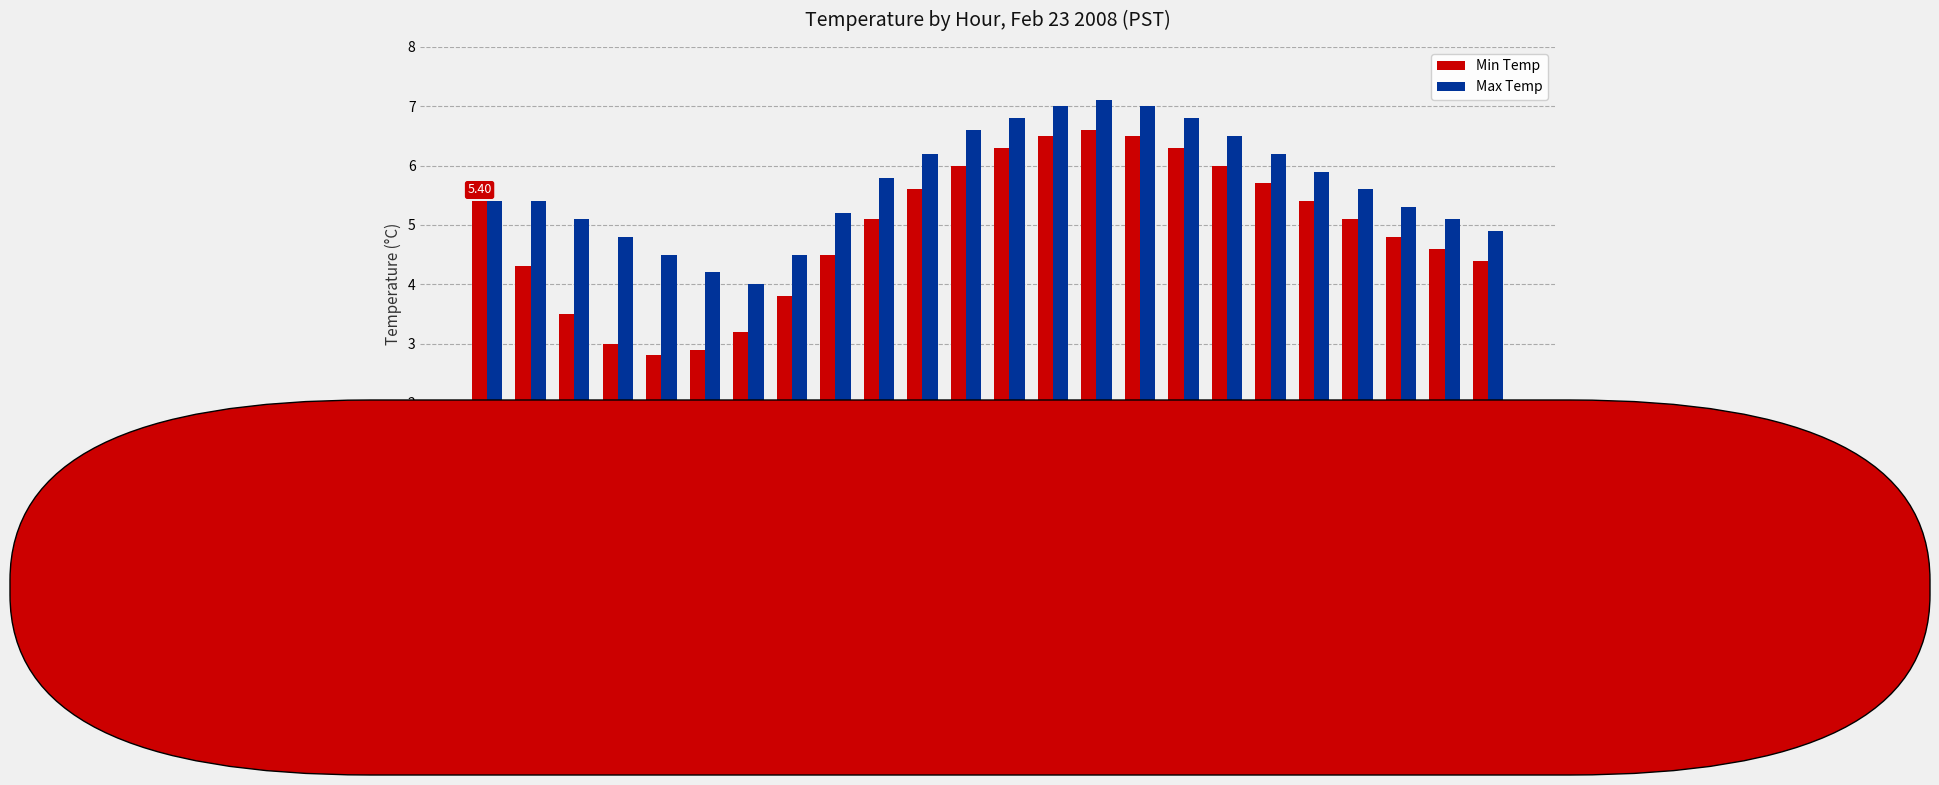

How many bars are there in total?

48